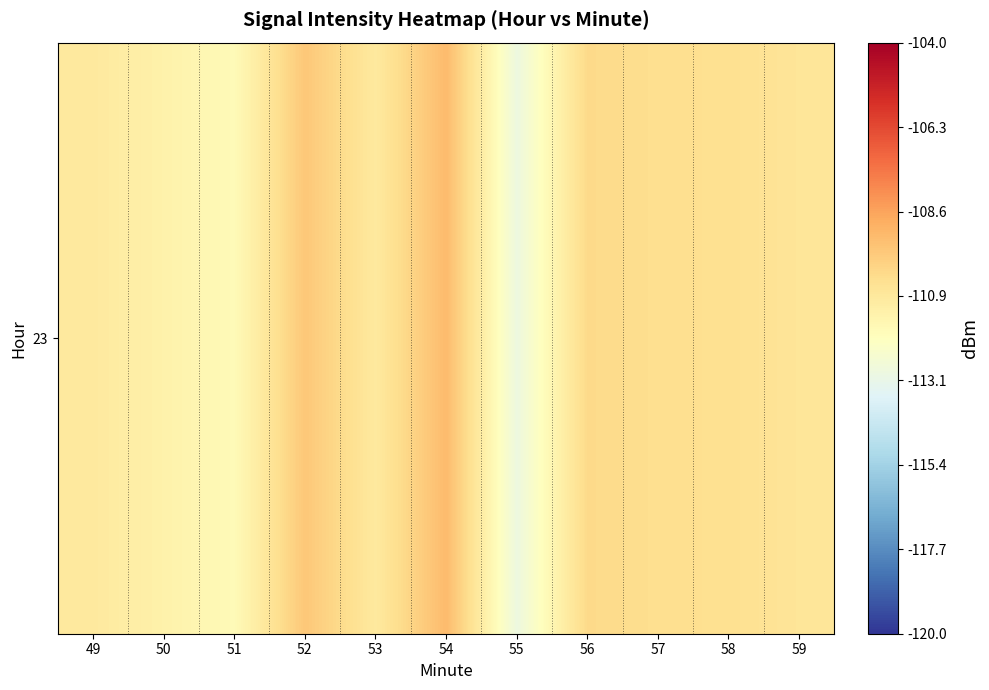

What is the change in value from 50 to 55?

-1.6